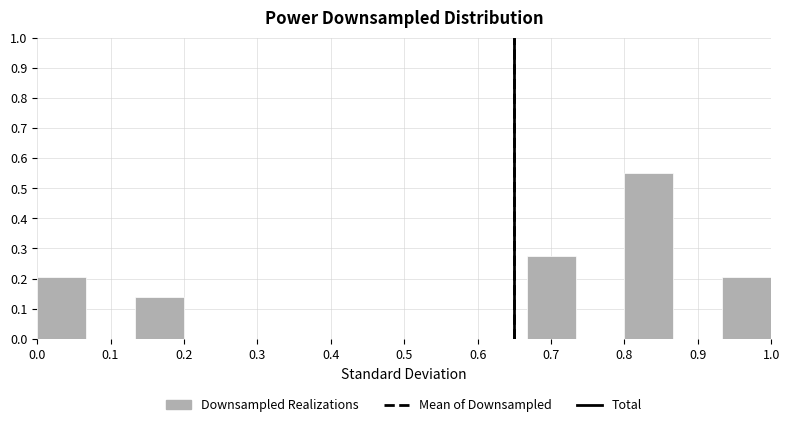

Reading left to right, list every bar in this chart as the range it spans on the x-axis followed by its height. Neither the bar edges nor the heights are printed on the chart, so give them approximately, as read against the axes.

0.00 to 0.07: 0.21
0.07 to 0.13: 0
0.13 to 0.20: 0.14
0.20 to 0.27: 0
0.27 to 0.33: 0
0.33 to 0.40: 0
0.40 to 0.47: 0
0.47 to 0.53: 0
0.53 to 0.60: 0
0.60 to 0.67: 0
0.67 to 0.73: 0.28
0.73 to 0.80: 0
0.80 to 0.87: 0.55
0.87 to 0.93: 0
0.93 to 1.00: 0.21